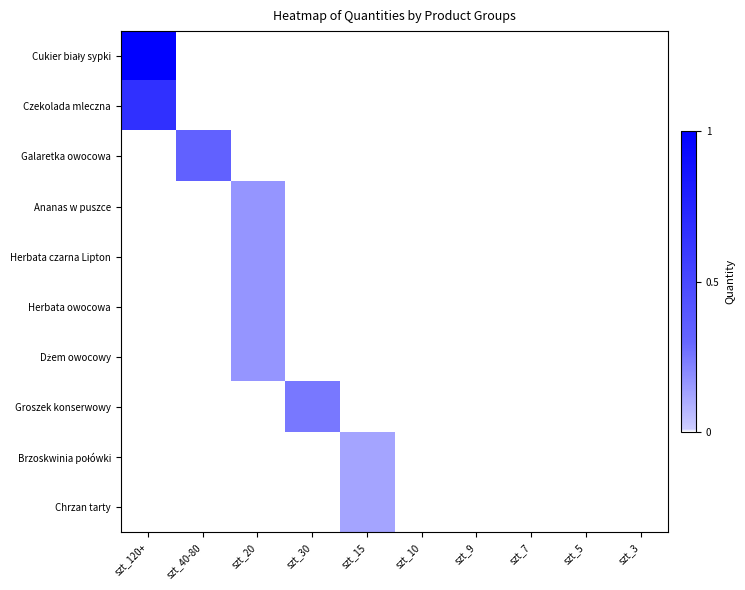

Count the number of data series in this chart.

10